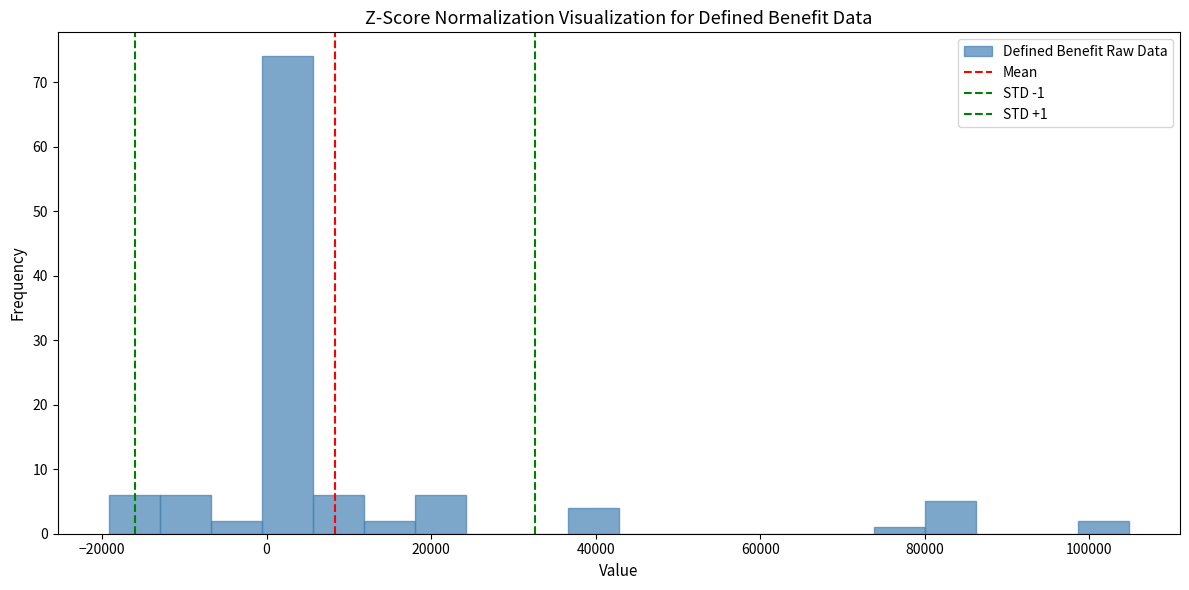

Read against the x-axis, roughly where is the centre of the tallest bar?

2000